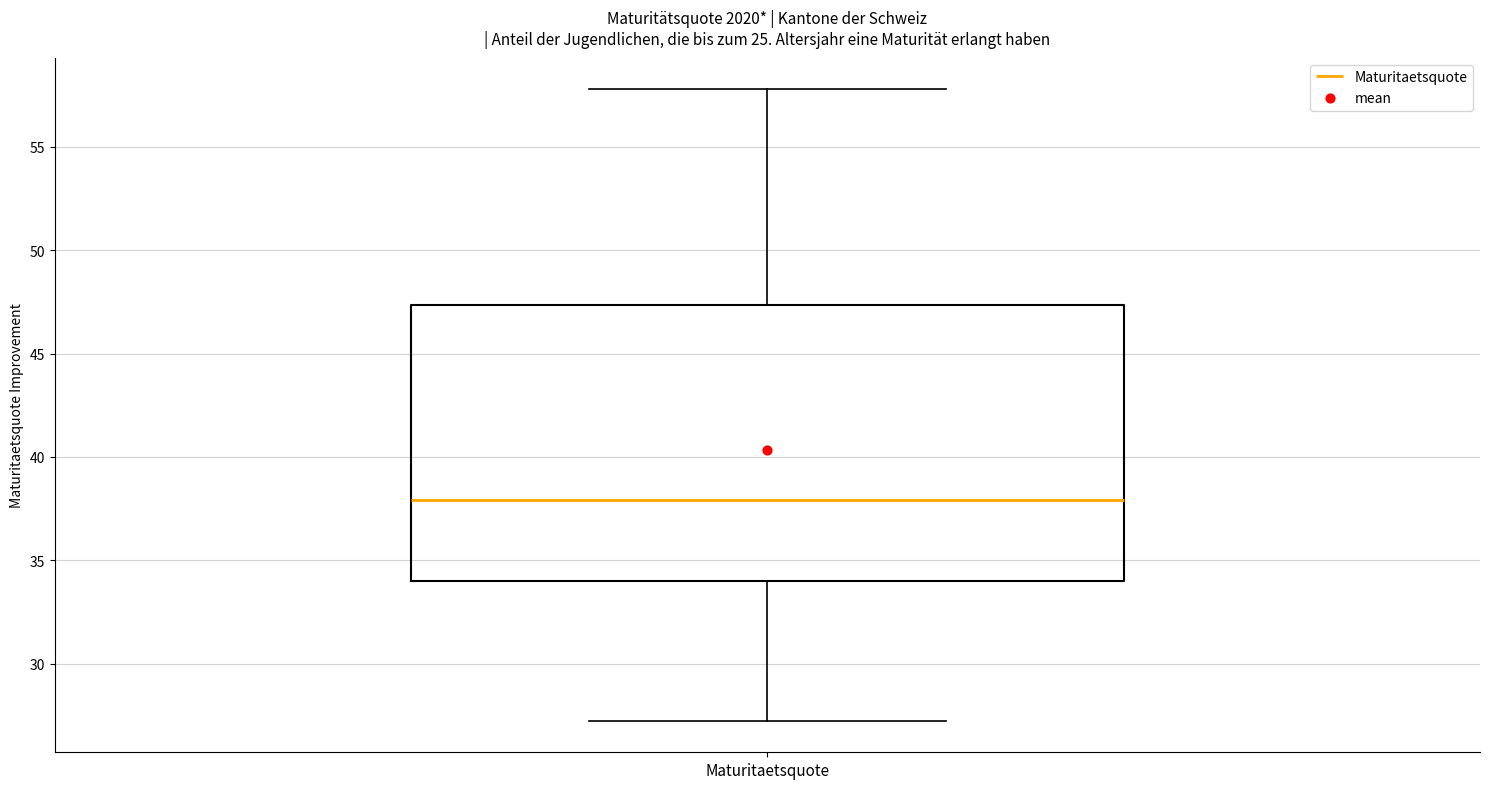

Transcribe this box plot: give where the median line is, the range the box spans, and where the two whiskers end, as read against the y-axis. The values are not printed on the chart, so give them approximately, as read against the axis.

median 38.0, box 34.0 to 47.5, whiskers 27.0 to 58.0